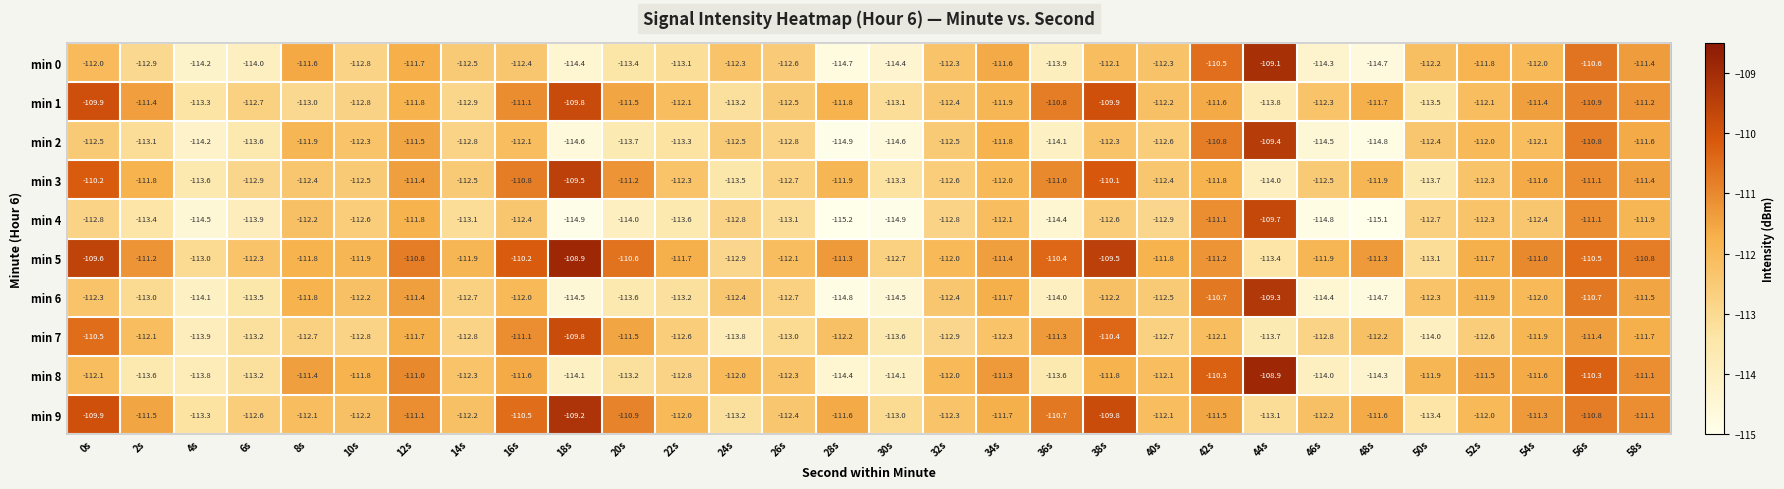

What is the sum of the min 5 values at 56s and 28s?

-221.8